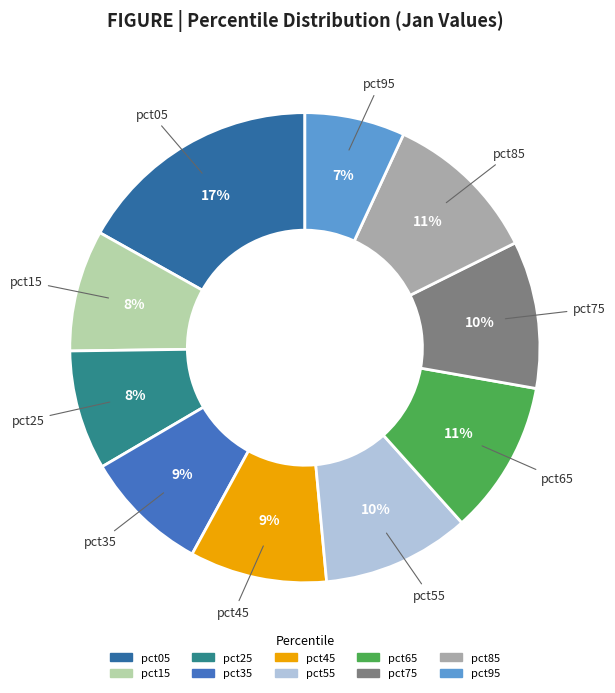

How many slices are in this pie chart?

10